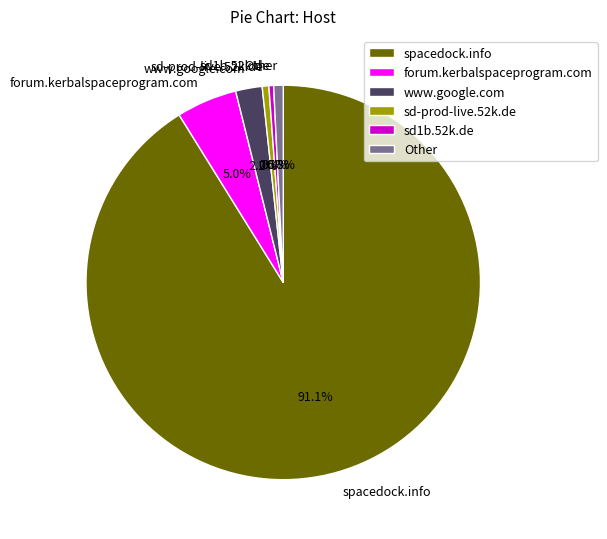

What percentage is the Other slice, to the nearest percent?

1%